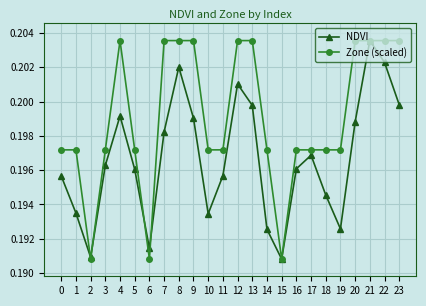

The Zone (scaled) series shows 0.1 at 3. True or false?

False